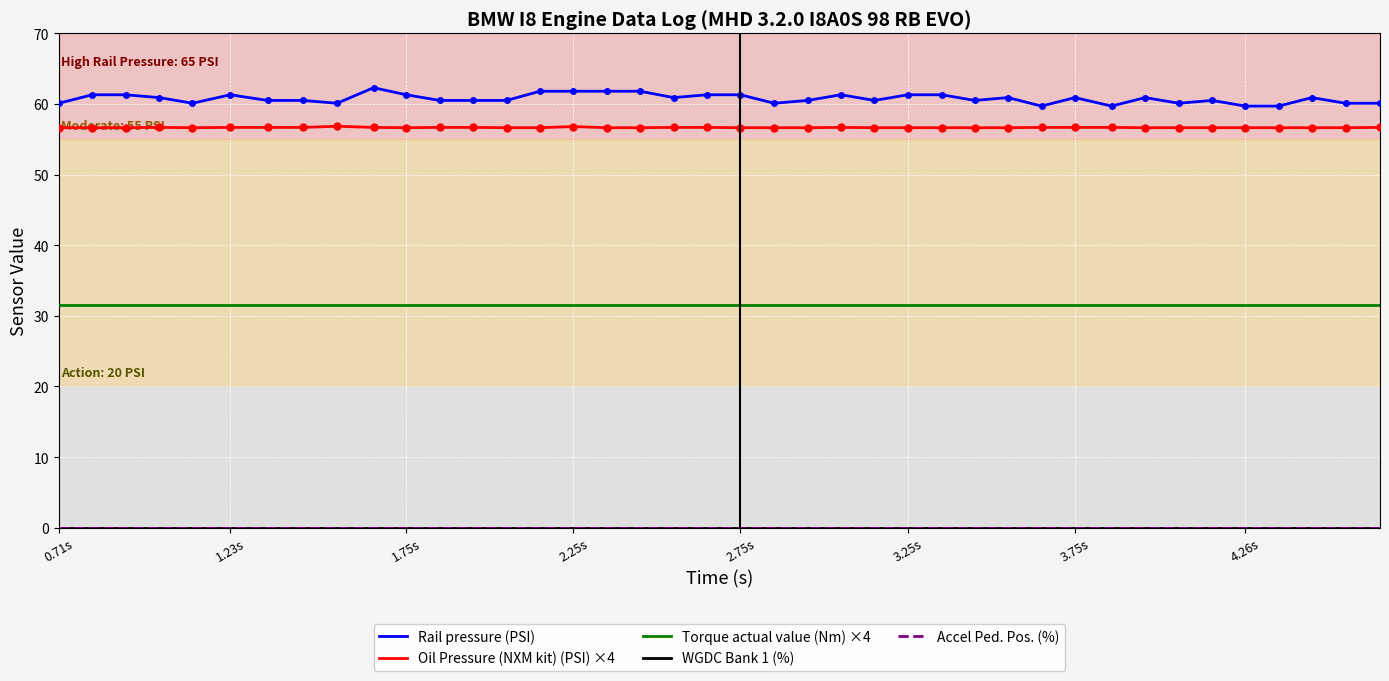

Does the chart display data point markers on the line(s)?

No